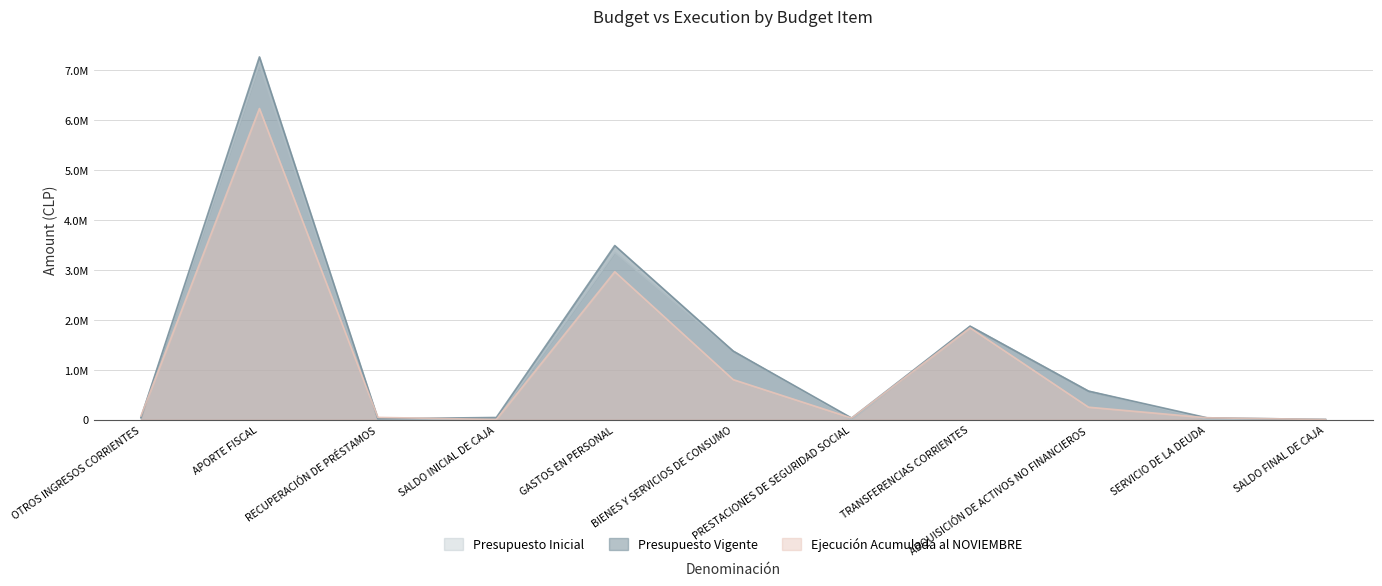

Reading left to right, extract all data points from this chart.

Presupuesto Inicial: 33884	7122664	0	1500	3347526	1370597	0	1869450	568975	500	1000
Presupuesto Vigente: 39827	7264437	15735	41101	3485817	1370597	29605	1869450	568975	35656	1000
Ejecución Acumulada al NOVIEMBRE: 73582	6230554	43416	0	2961435	799728	29604	1836828	247182	35655	0